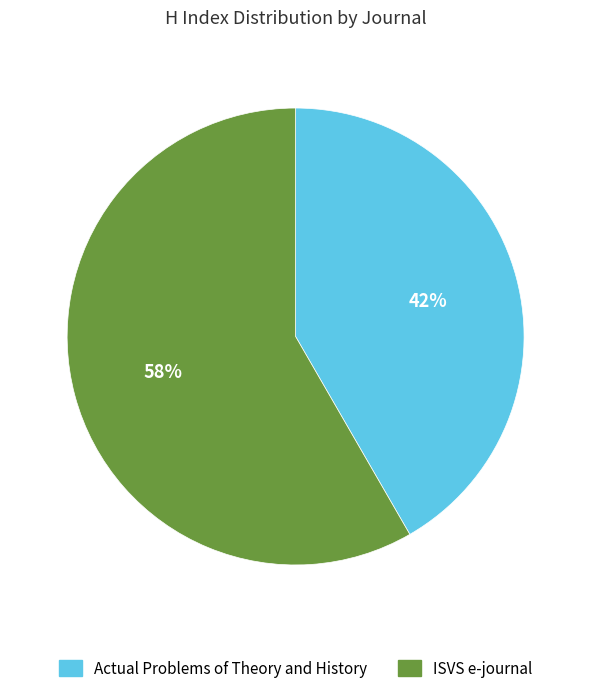

To the nearest percent, what is the combined percentage of Actual Problems of Theory and History and ISVS e-journal?

100%